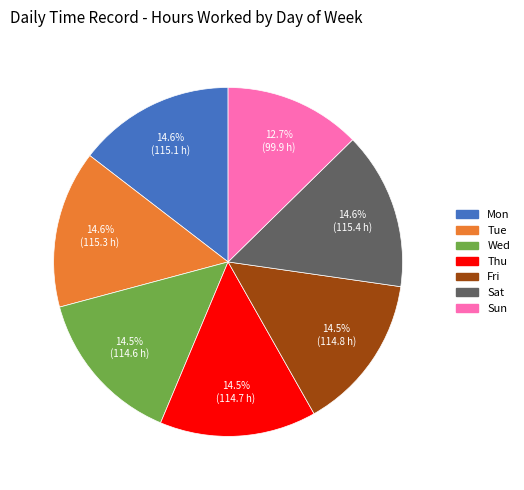

How many segments does this pie chart have?

7